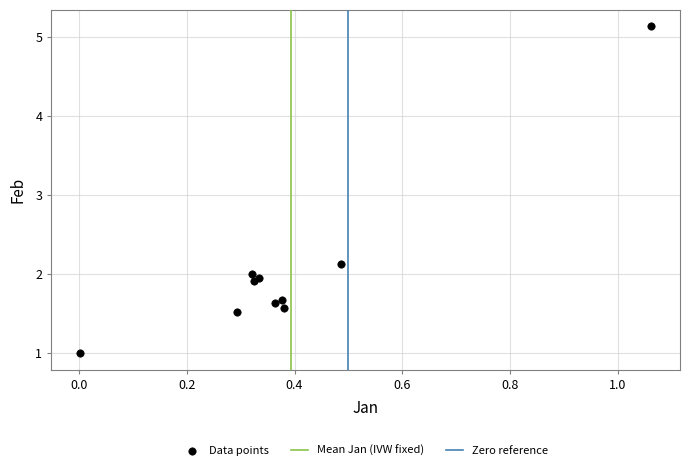

What Y value in the scatter plot is closest to 3?

2.1